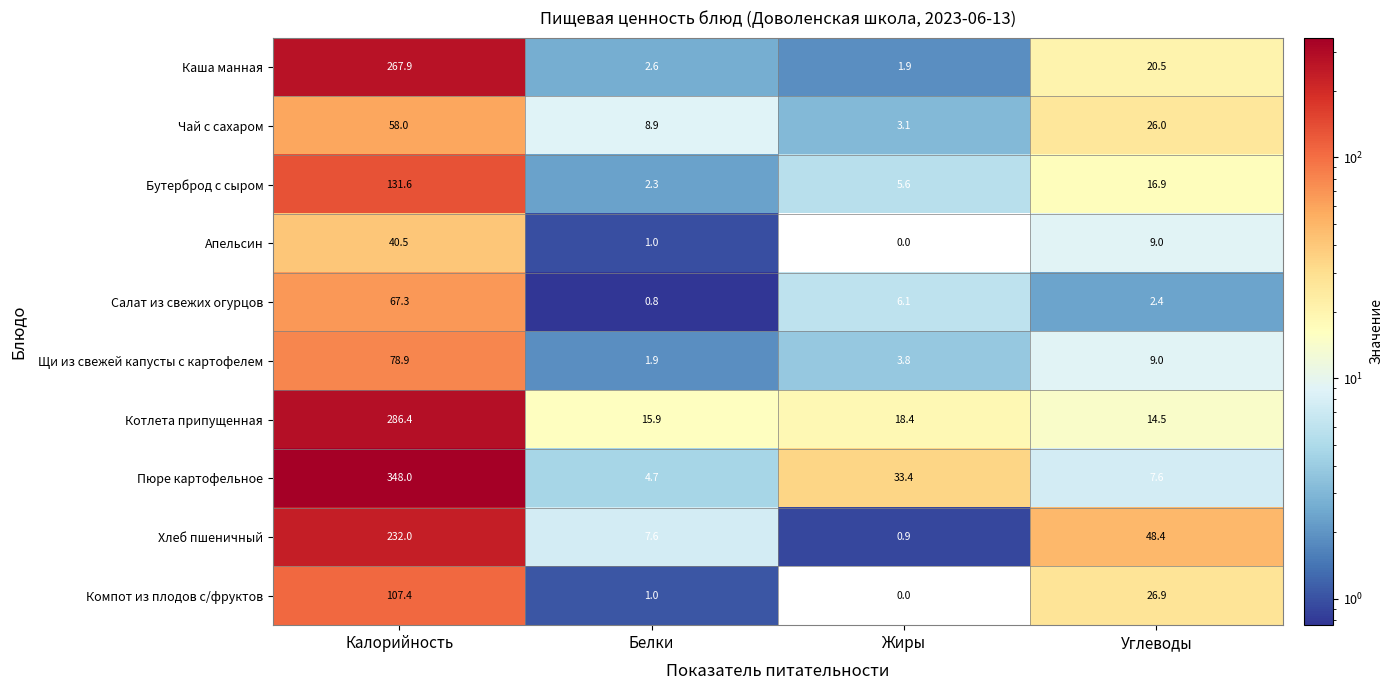

What is the sum of the Чай с сахаром values at Белки and Жиры?

12.0